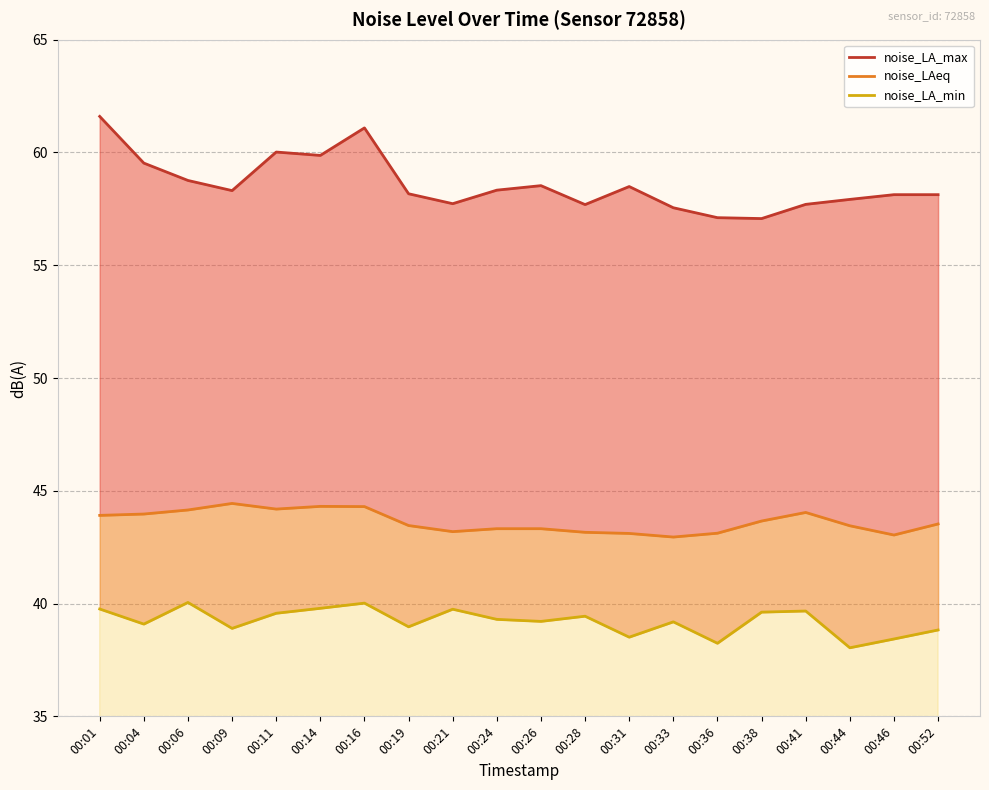

How many lines are shown in the chart?

3